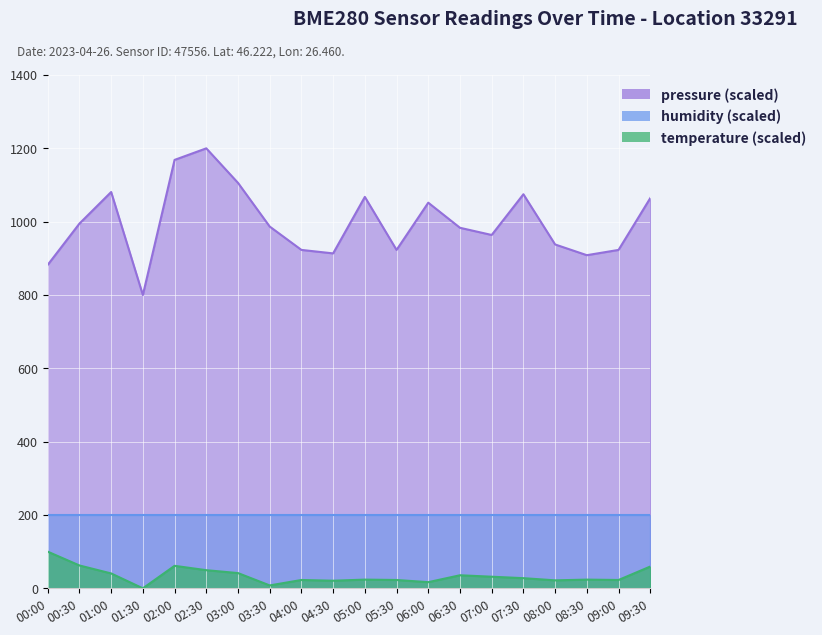

How many interior local valleys does the temperature series have?

6